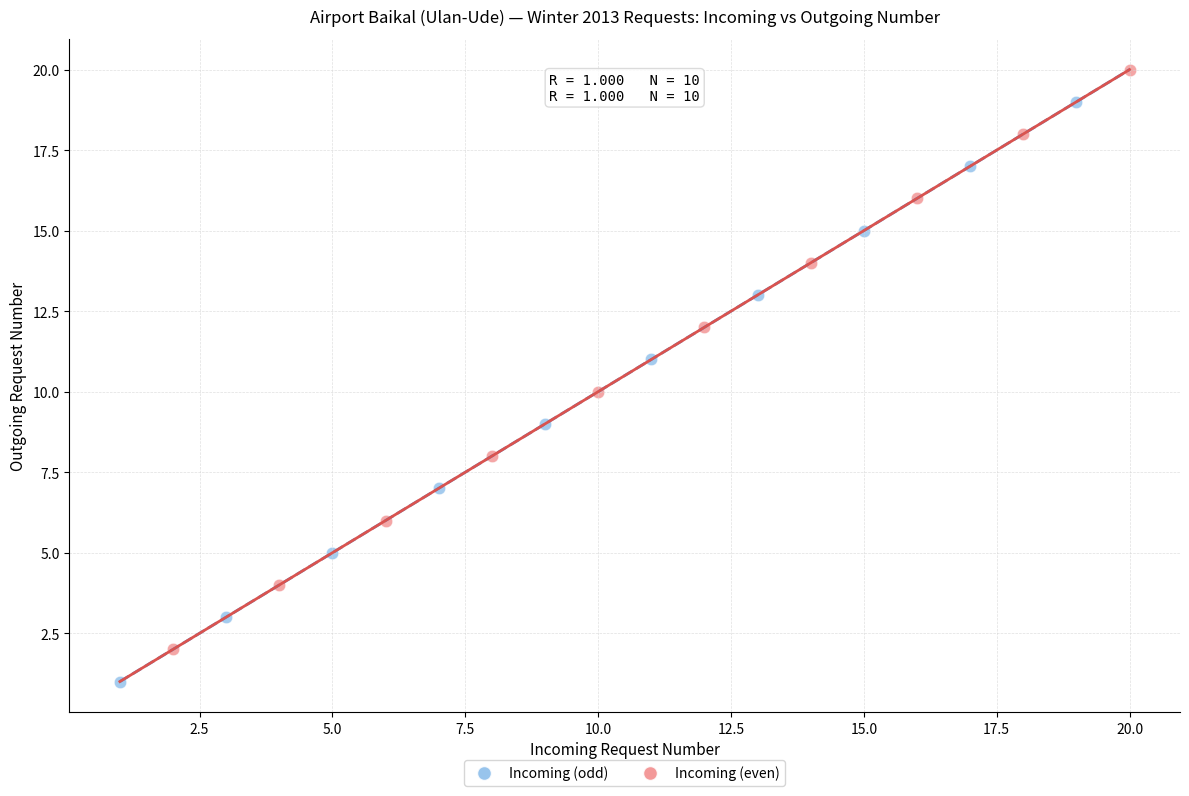

Which series reaches the minimum Y coordinate?

Incoming (odd)